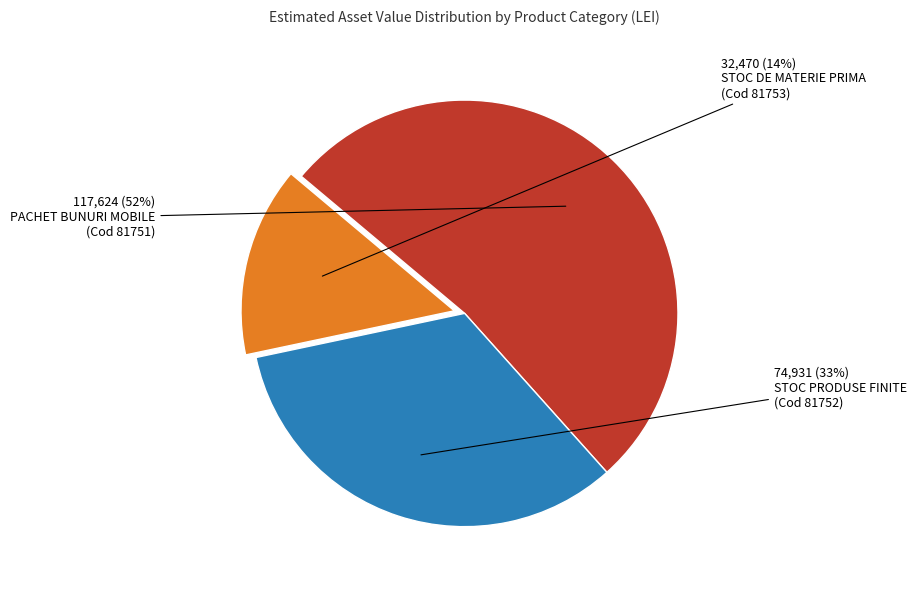

To the nearest percent, what is the average slice percentage?

33%